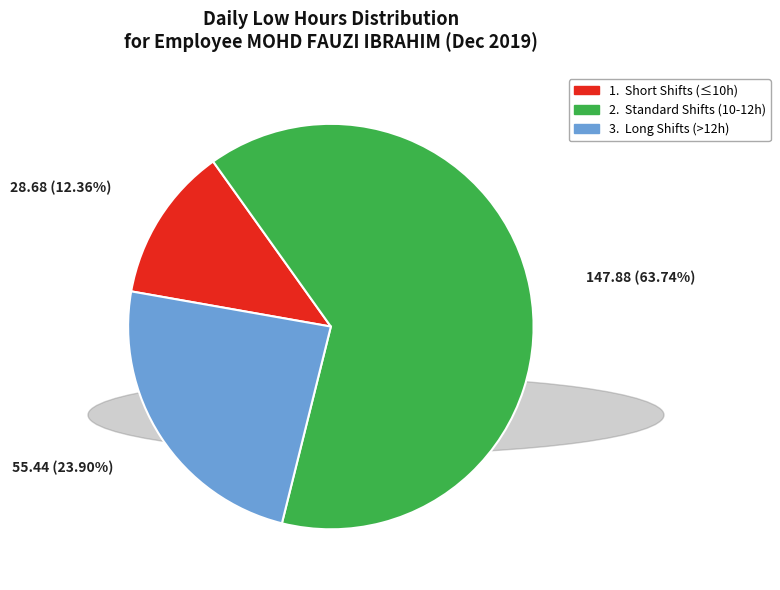

Is there a majority slice in this chart?

Yes